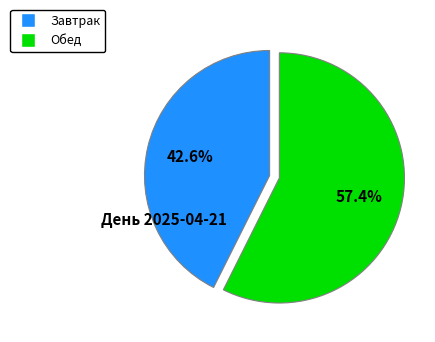

To the nearest percent, what is the combined percentage of Завтрак and Обед?

100%